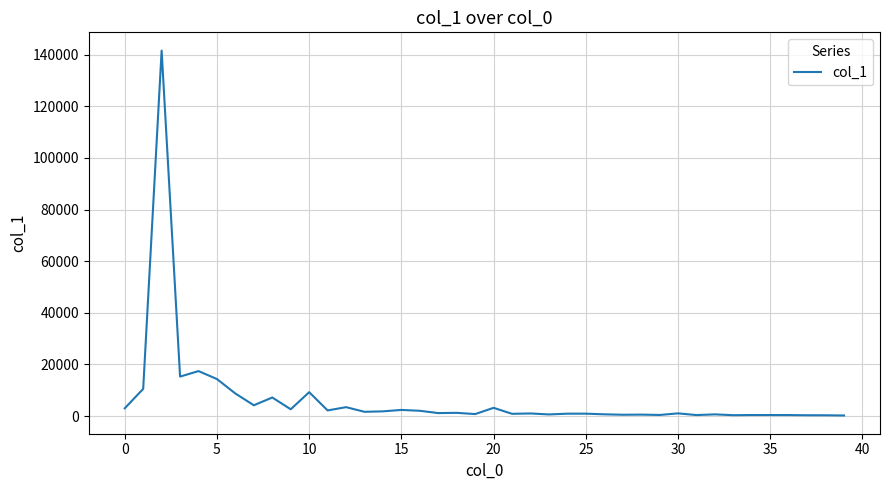

Count the number of data series in this chart.

1